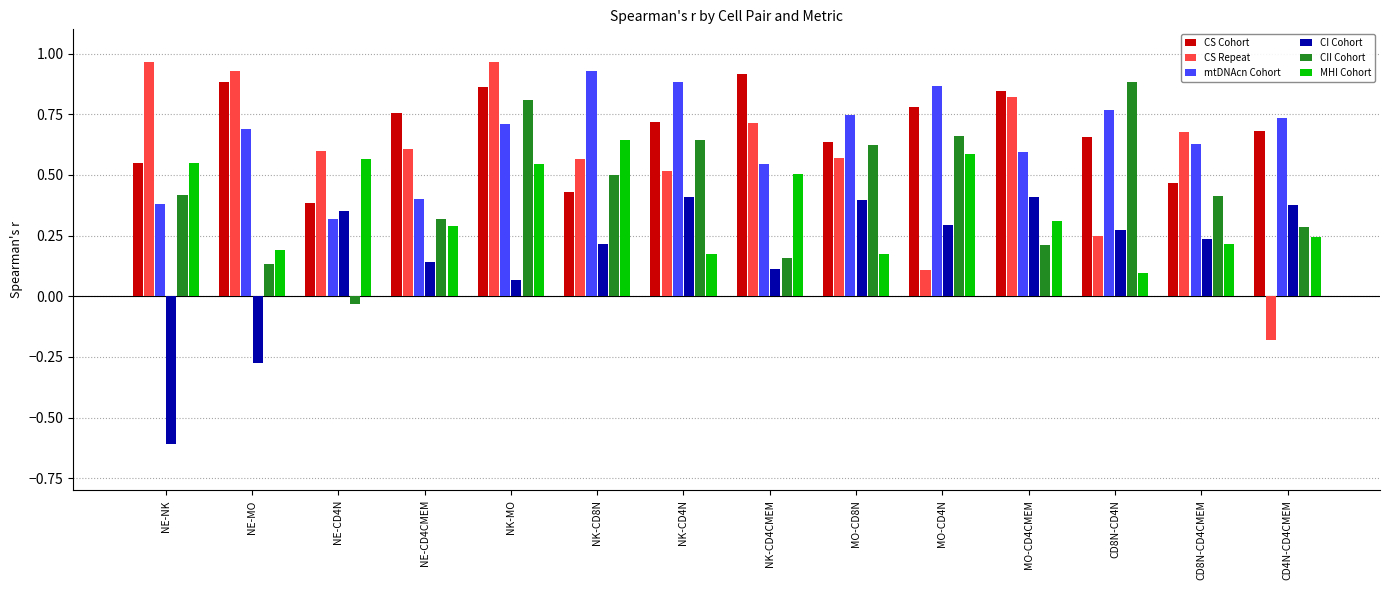

Count the number of categories in the chart.

14